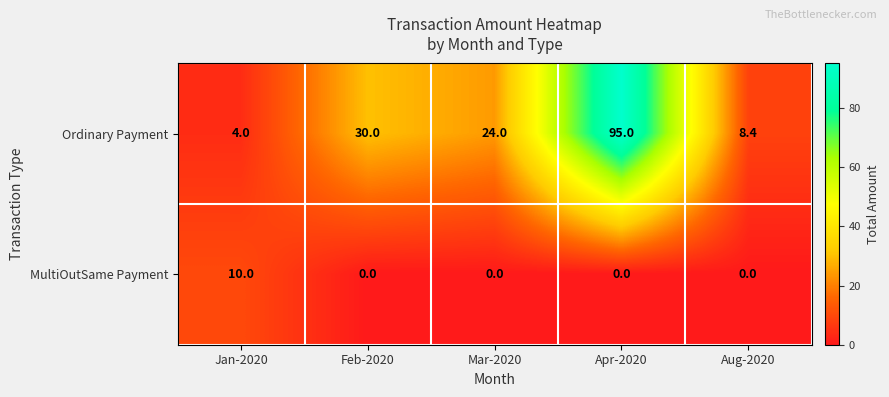

Rank the series by their average value, from lowest to highest.

MultiOutSame Payment, Ordinary Payment